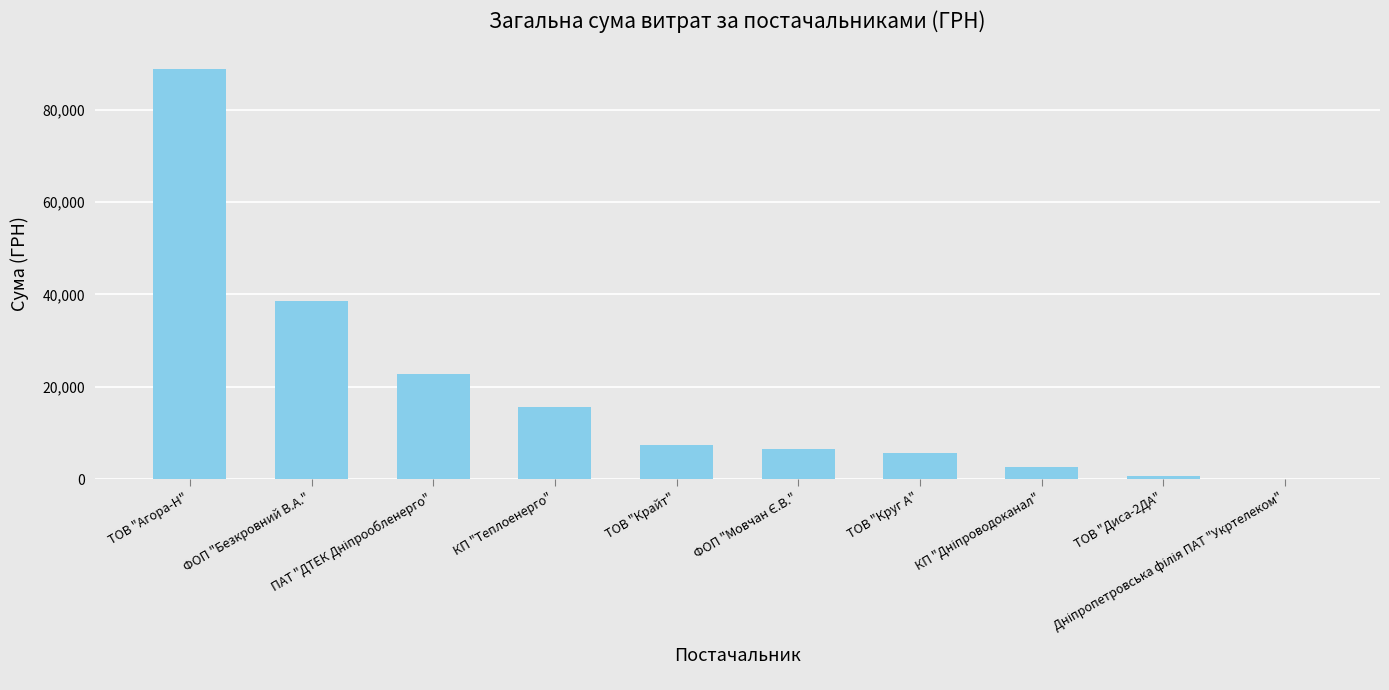

At which label does the data first exceed 7374?

ТОВ "Агора-Н"